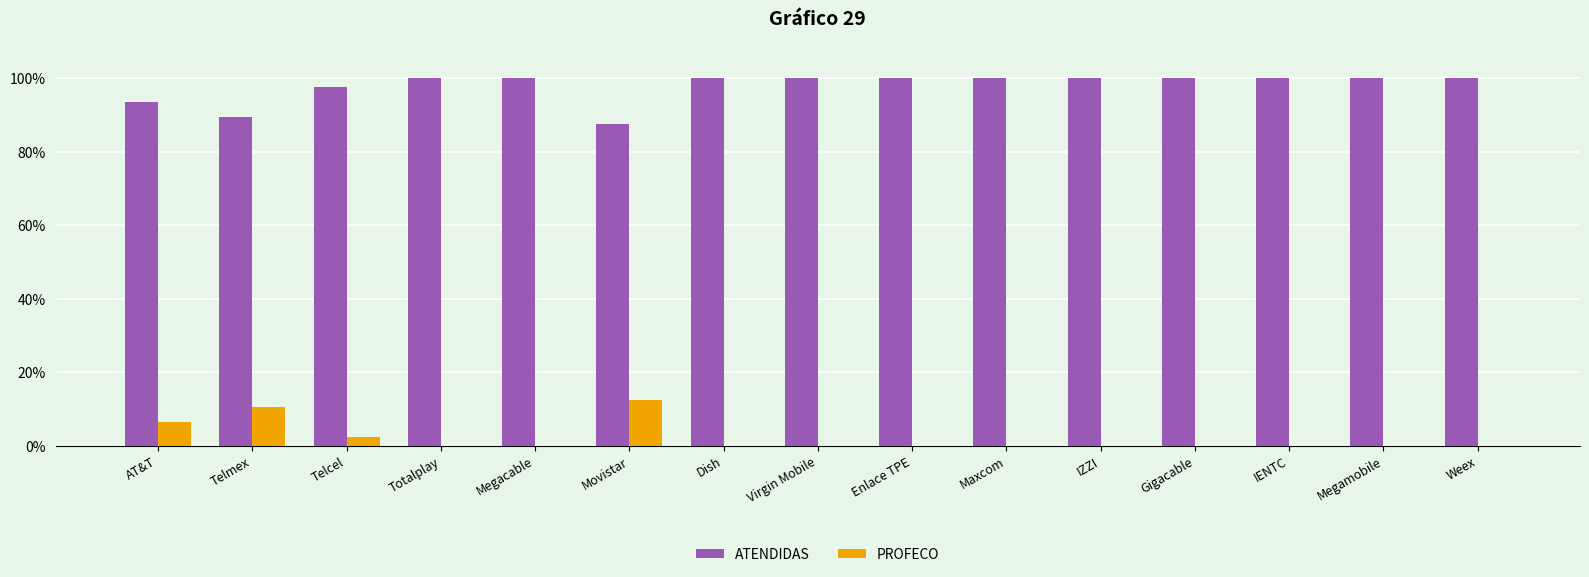

What is the total value across all series at Virgin Mobile?

100.0